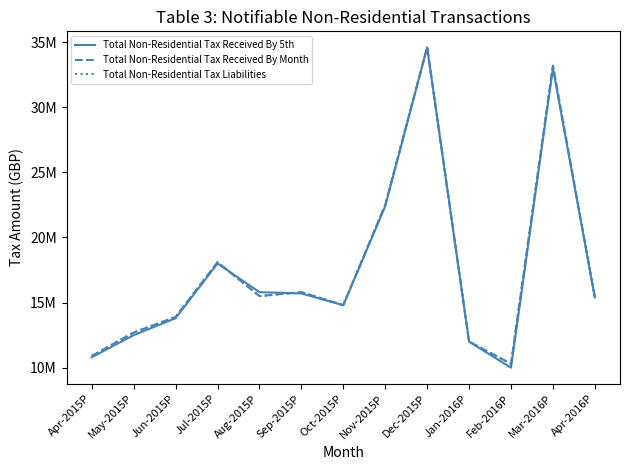

What is the label of the 1st point from the left?

Apr-2015P